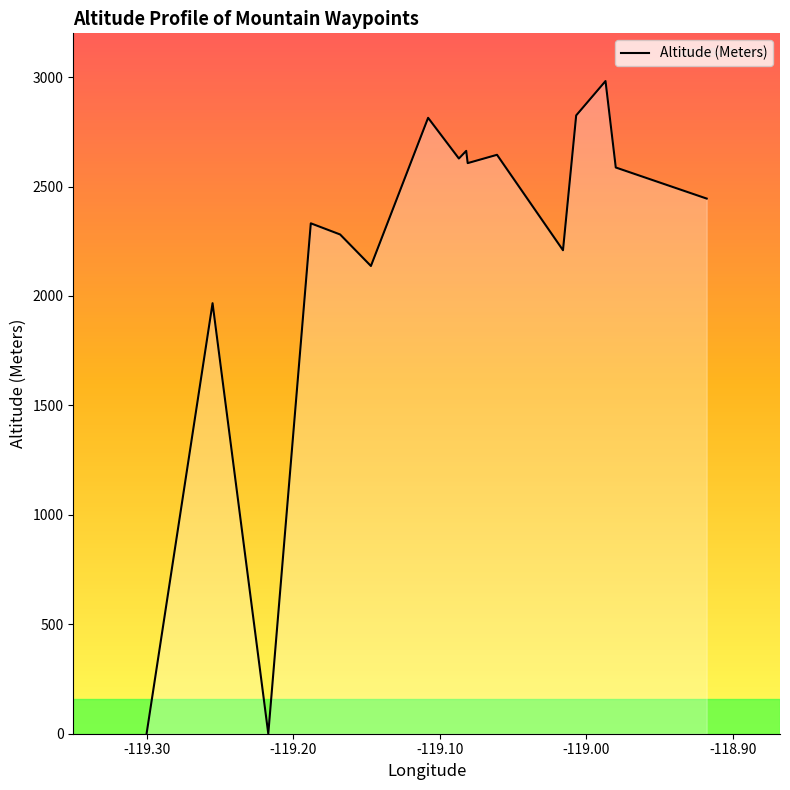

The value at -118.90 is 3755. True or false?

False